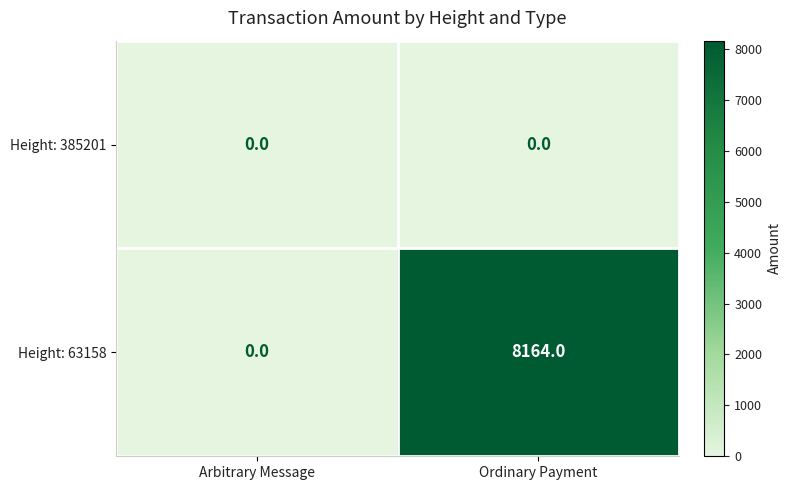

What is the total value across all series at Ordinary Payment?

8164